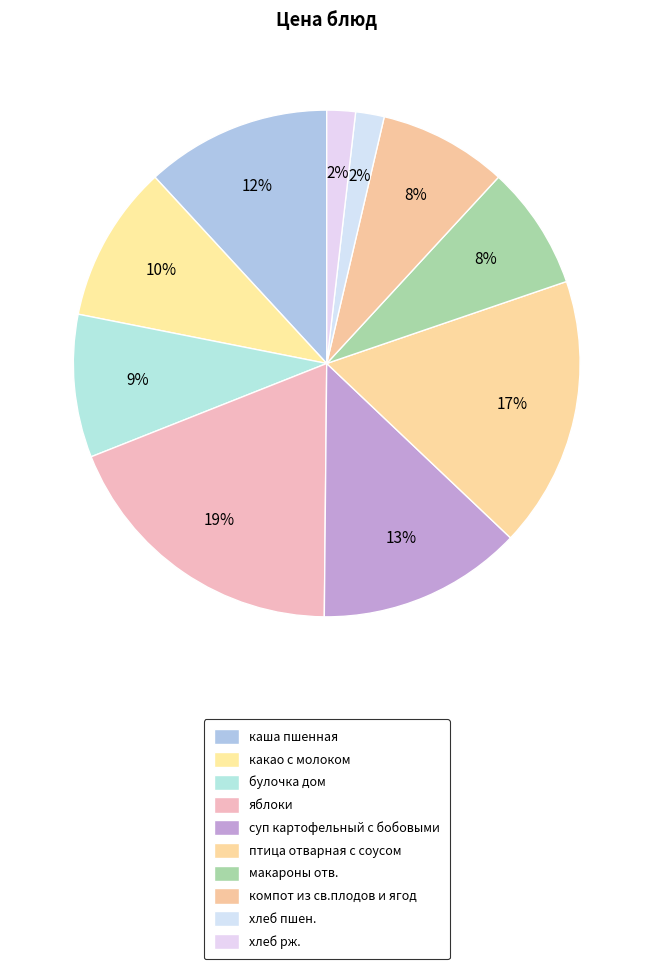

Rank the categories by value from lowest to highest.

хлеб пшен., хлеб рж., макароны отв., компот из св.плодов и ягод, булочка дом, какао с молоком, каша пшенная, суп картофельный с бобовыми, птица отварная с соусом, яблоки